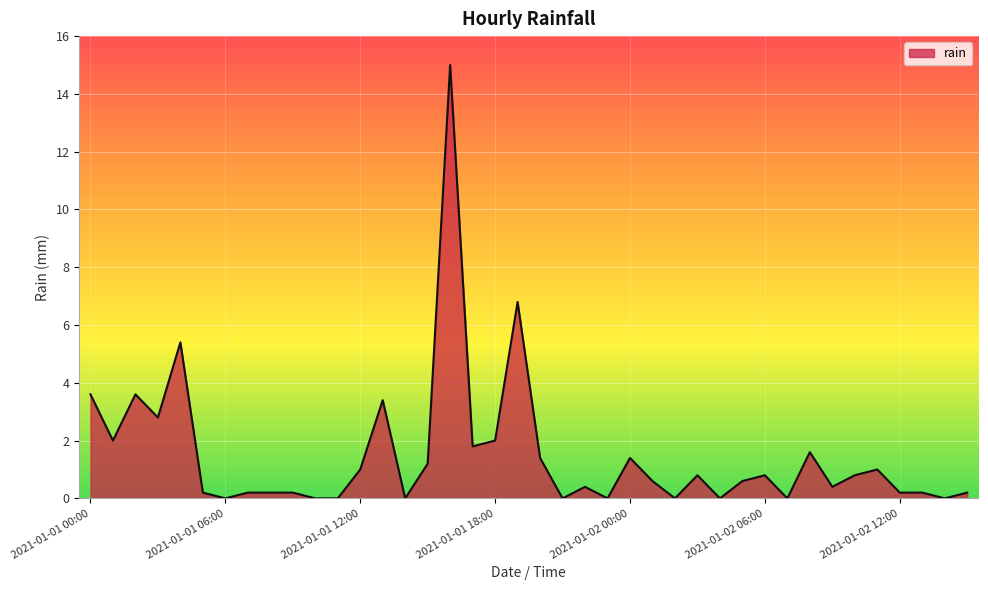

What is the greatest value displayed?

15.0